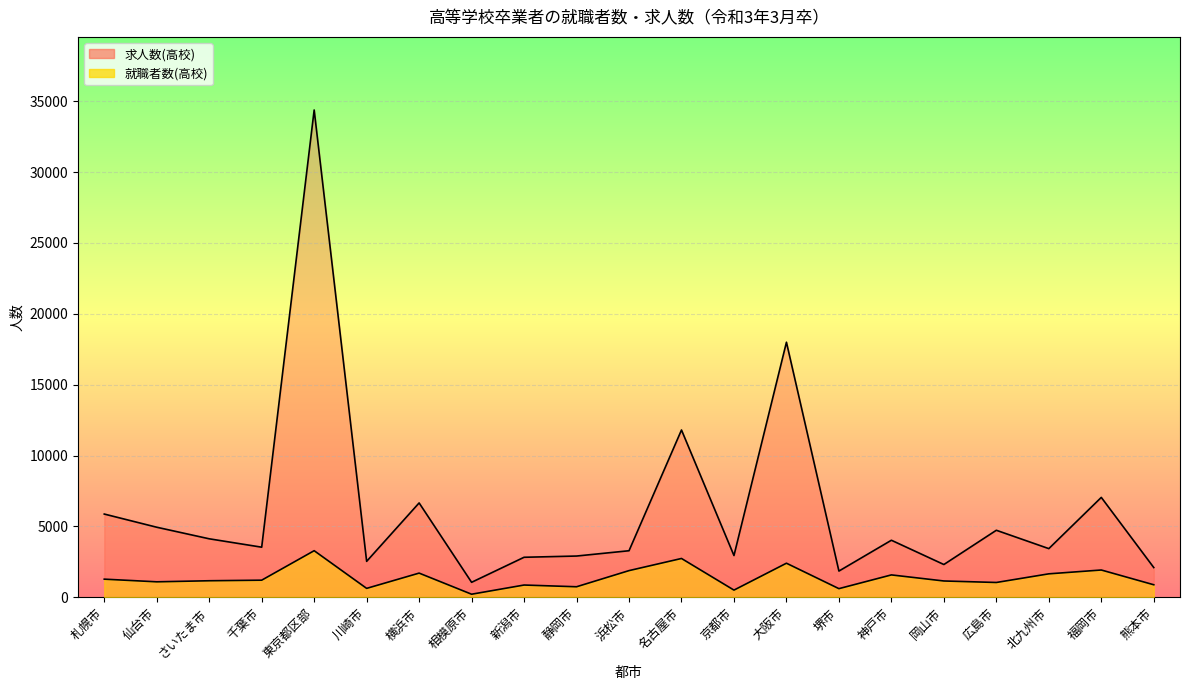

Which series has the largest range (max minus min)?

求人数(高校)